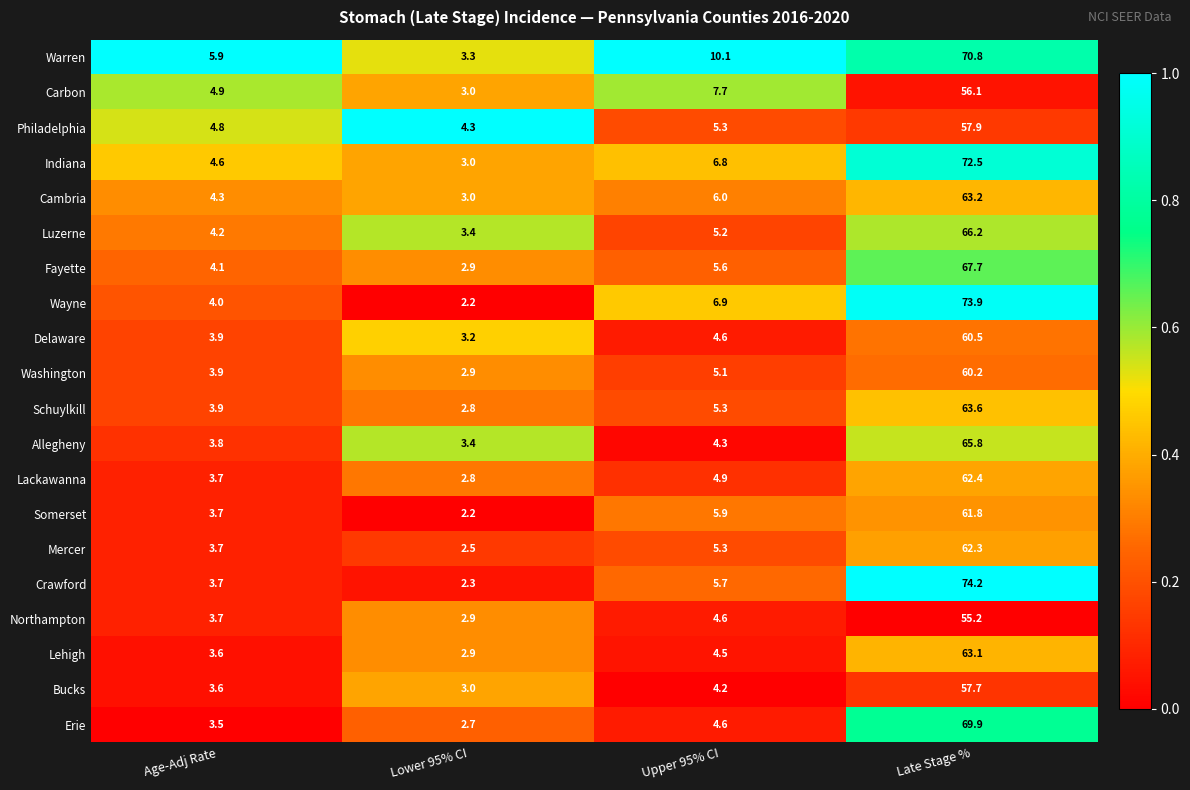

Count the number of data series in this chart.

20